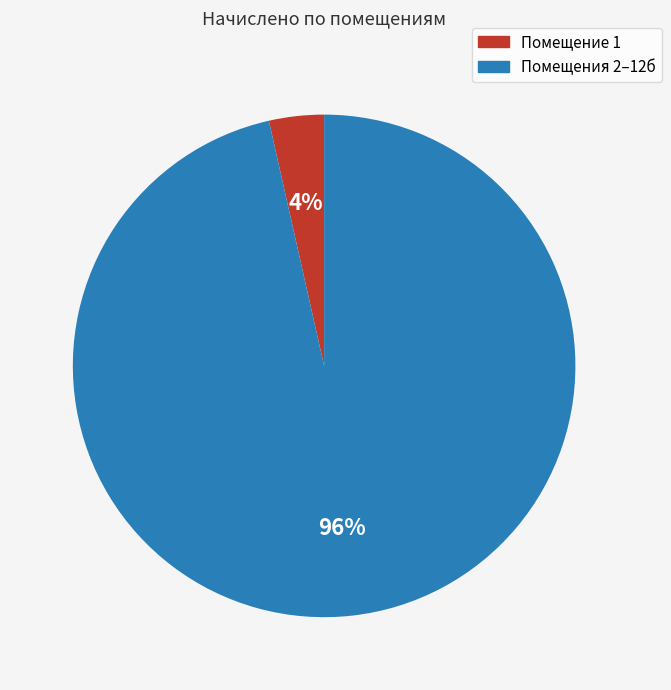

Is there a majority slice in this chart?

Yes